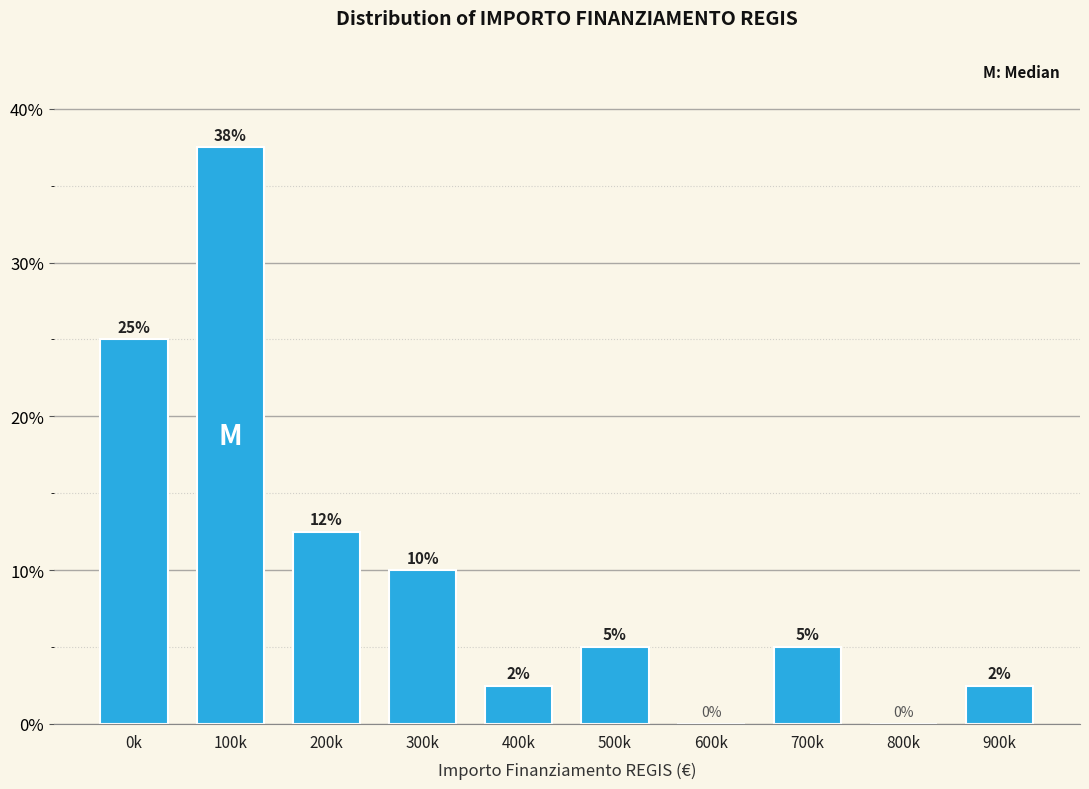

What value does the data have at 100k?

37.5